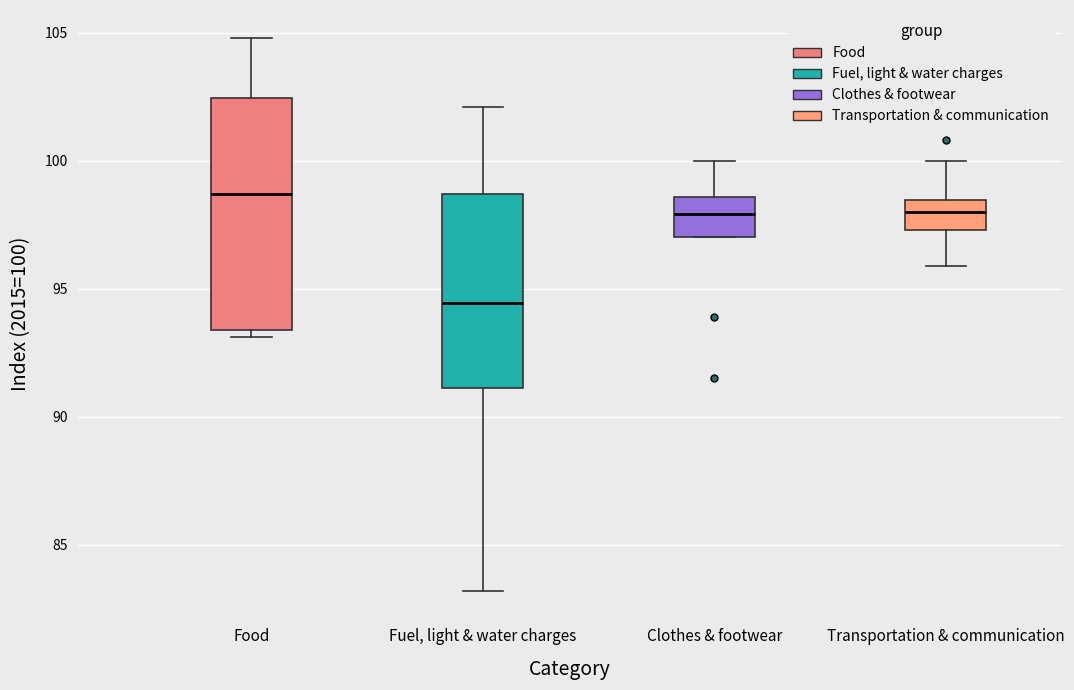

Which box is the tallest, from its lower edge to its upper edge?

Food